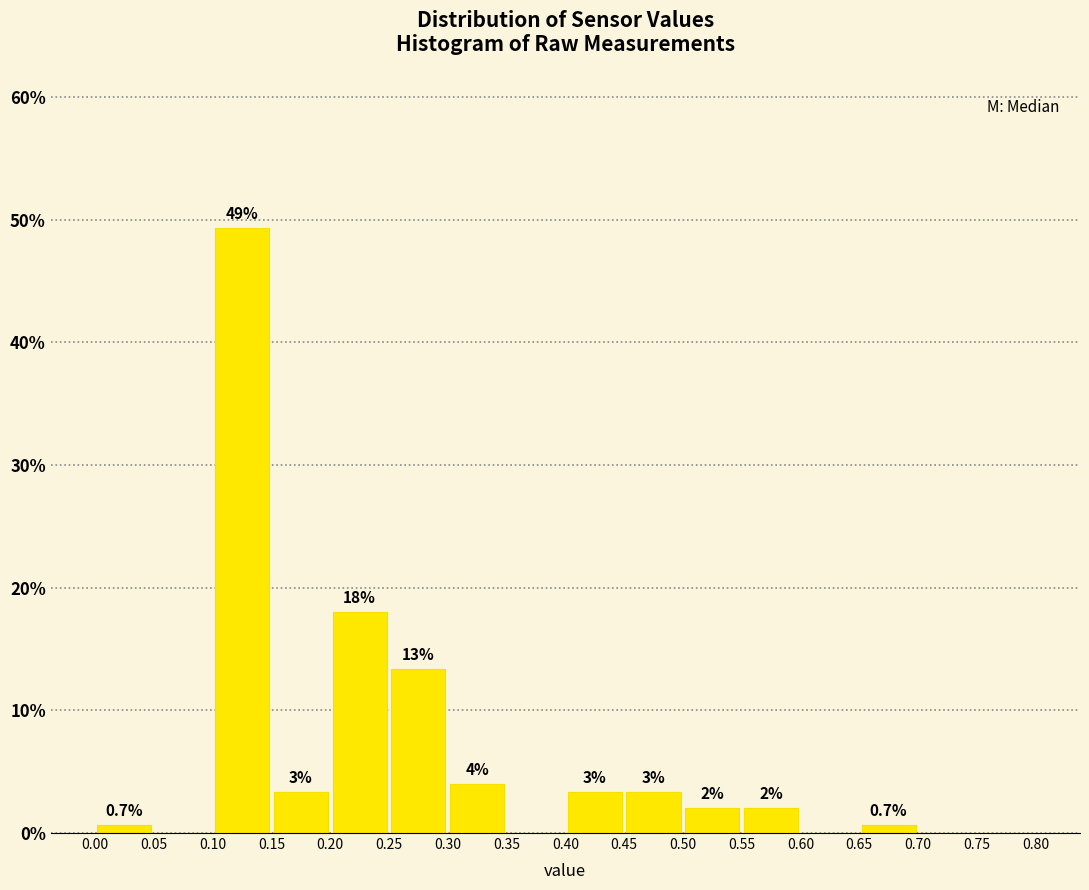

Over which range of the x-axis is the bar tallest?

0.10 to 0.15